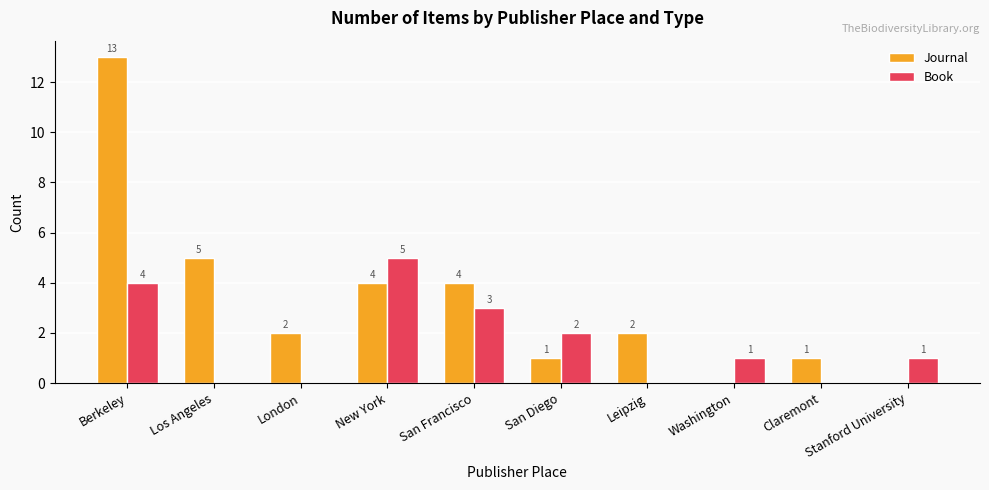

What is the average value of the Book series?

2